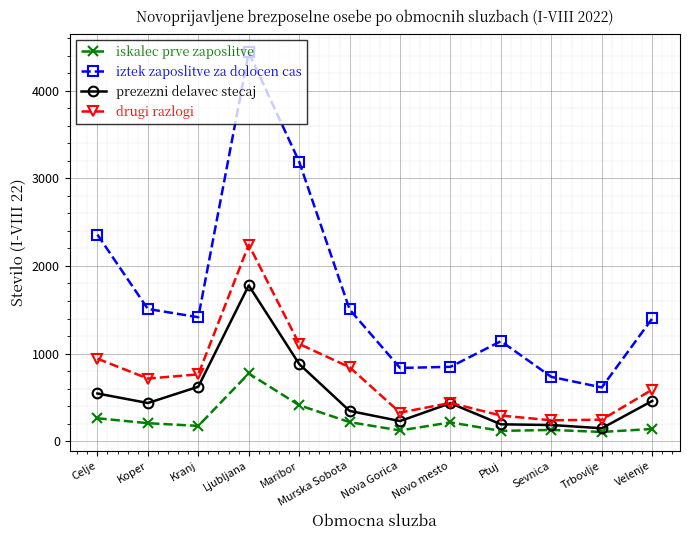

What is the average value of the prezezni delavec stecaj series?

522